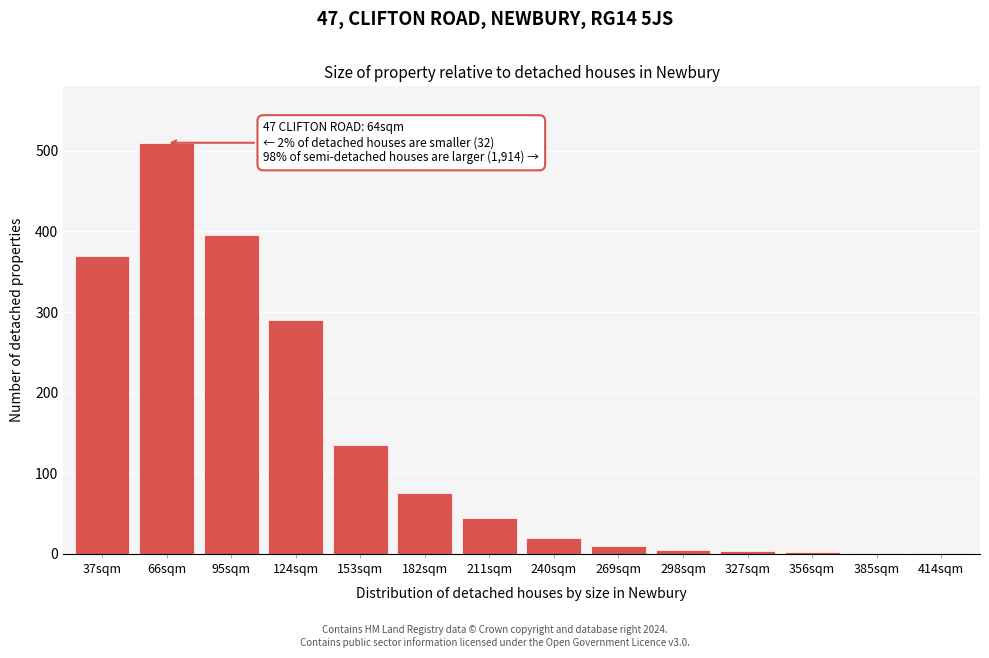

What is the sum of all values?

1862